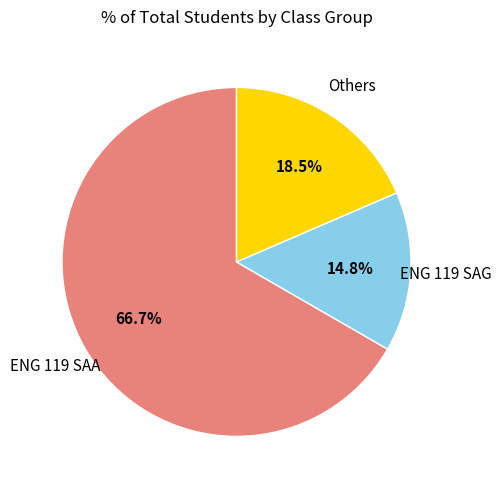

Which category has the smallest portion of the pie?

ENG 119 SAG